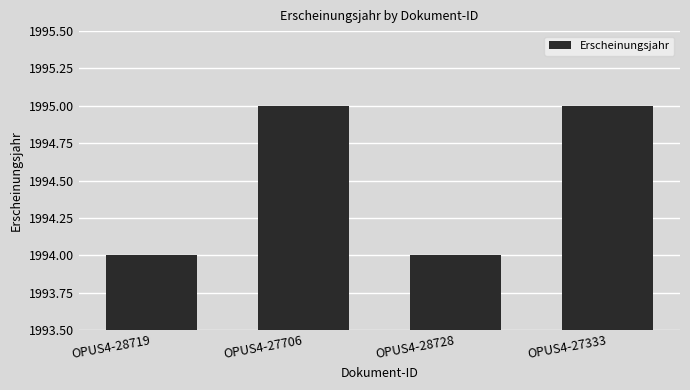

What is the label of the 4th bar from the right?

OPUS4-28719